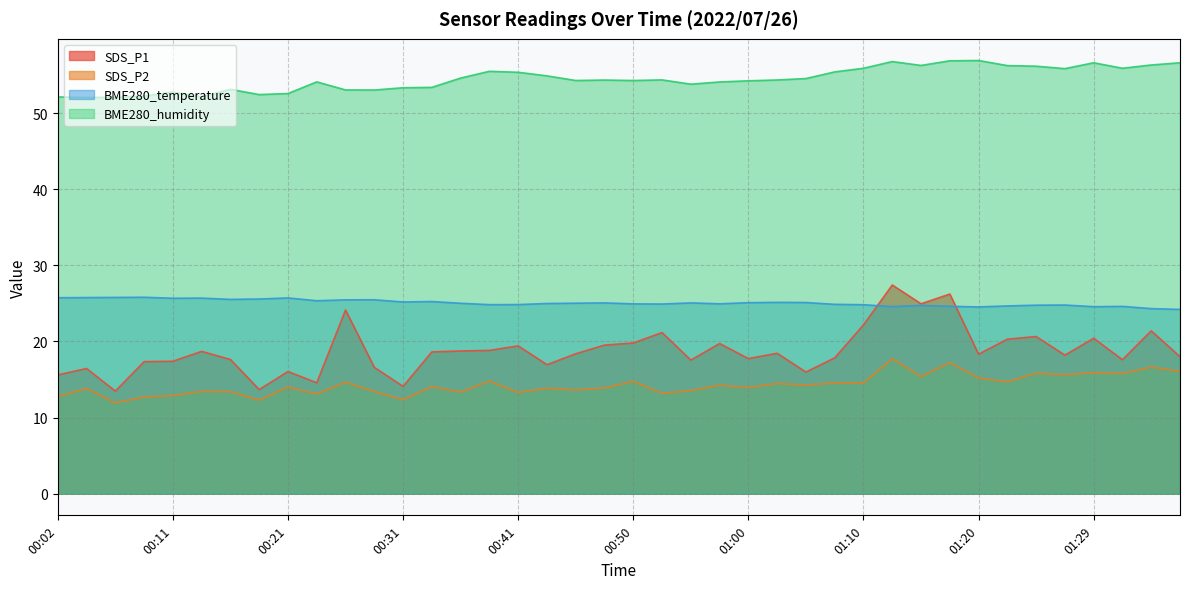

Reading left to right, transcribe all the data shown in this chart.

SDS_P1: 15.6	16.4	13.5	17.4	17.4	18.7	17.6	13.7	16.1	14.6	24.1	16.6	14.1	18.6	18.8	18.8	19.4	16.9	18.4	19.5	19.8	21.2	17.6	19.7	17.8	18.4	16.0	17.9	22.2	27.4	24.9	26.2	18.3	20.3	20.6	18.2	20.4	17.6	21.4	18.0
SDS_P2: 12.8	13.8	11.9	12.7	12.9	13.4	13.4	12.3	14.0	13.1	14.7	13.4	12.3	14.1	13.3	14.8	13.3	13.8	13.6	13.9	14.8	13.2	13.6	14.2	13.9	14.5	14.3	14.6	14.6	17.7	15.4	17.2	15.2	14.7	15.8	15.6	15.9	15.8	16.6	16.1
BME280_temperature: 25.8	25.8	25.8	25.8	25.7	25.7	25.5	25.6	25.7	25.4	25.5	25.5	25.2	25.2	25.0	24.8	24.9	25.0	25.0	25.1	24.9	24.9	25.1	24.9	25.1	25.1	25.1	24.9	24.8	24.6	24.7	24.6	24.5	24.7	24.8	24.8	24.6	24.6	24.3	24.2
BME280_humidity: 52.1	52.1	52.1	52.2	52.8	52.1	53.1	52.4	52.6	54.1	53.0	53.0	53.3	53.4	54.6	55.5	55.4	54.9	54.3	54.4	54.3	54.4	53.8	54.1	54.2	54.4	54.5	55.4	55.9	56.8	56.3	56.9	56.9	56.2	56.2	55.9	56.6	55.9	56.3	56.6